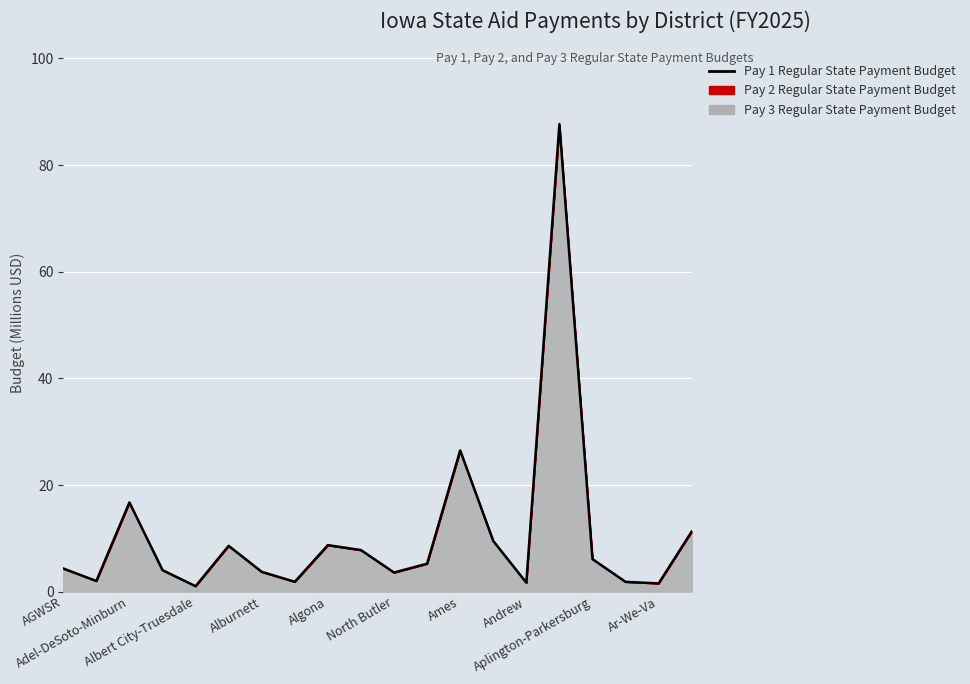

True or false: the data shows 14.4 at Algona.

False